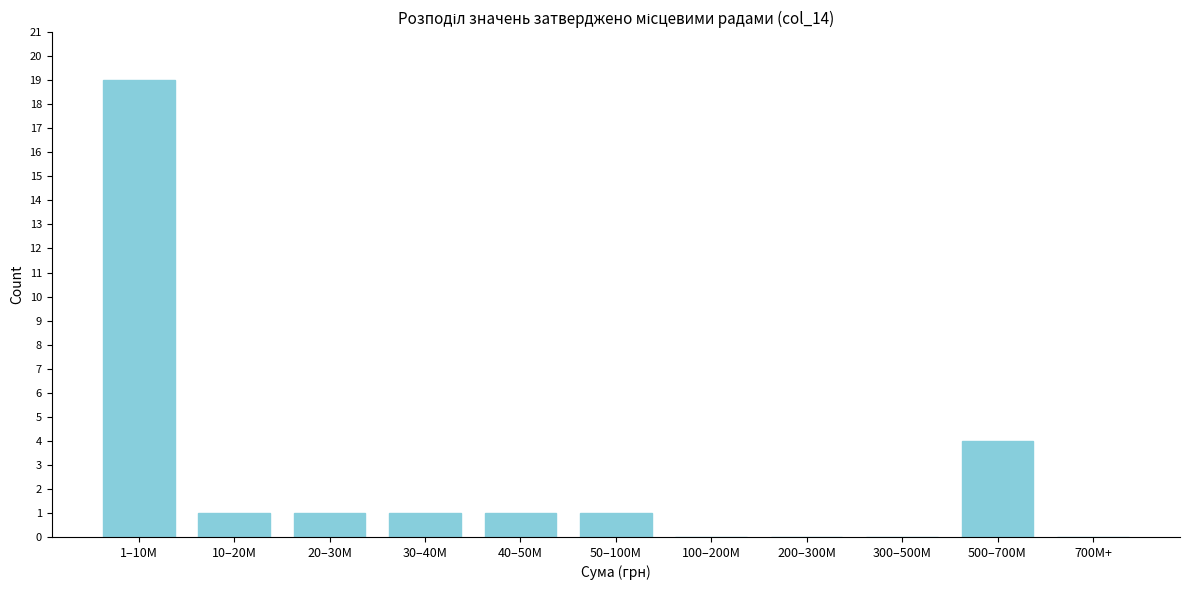

Reading left to right, transcribe all the data shown in this chart.

1–10M=19	10–20M=1	20–30M=1	30–40M=1	40–50M=1	50–100M=1	100–200M=0	200–300M=0	300–500M=0	500–700M=4	700M+=0